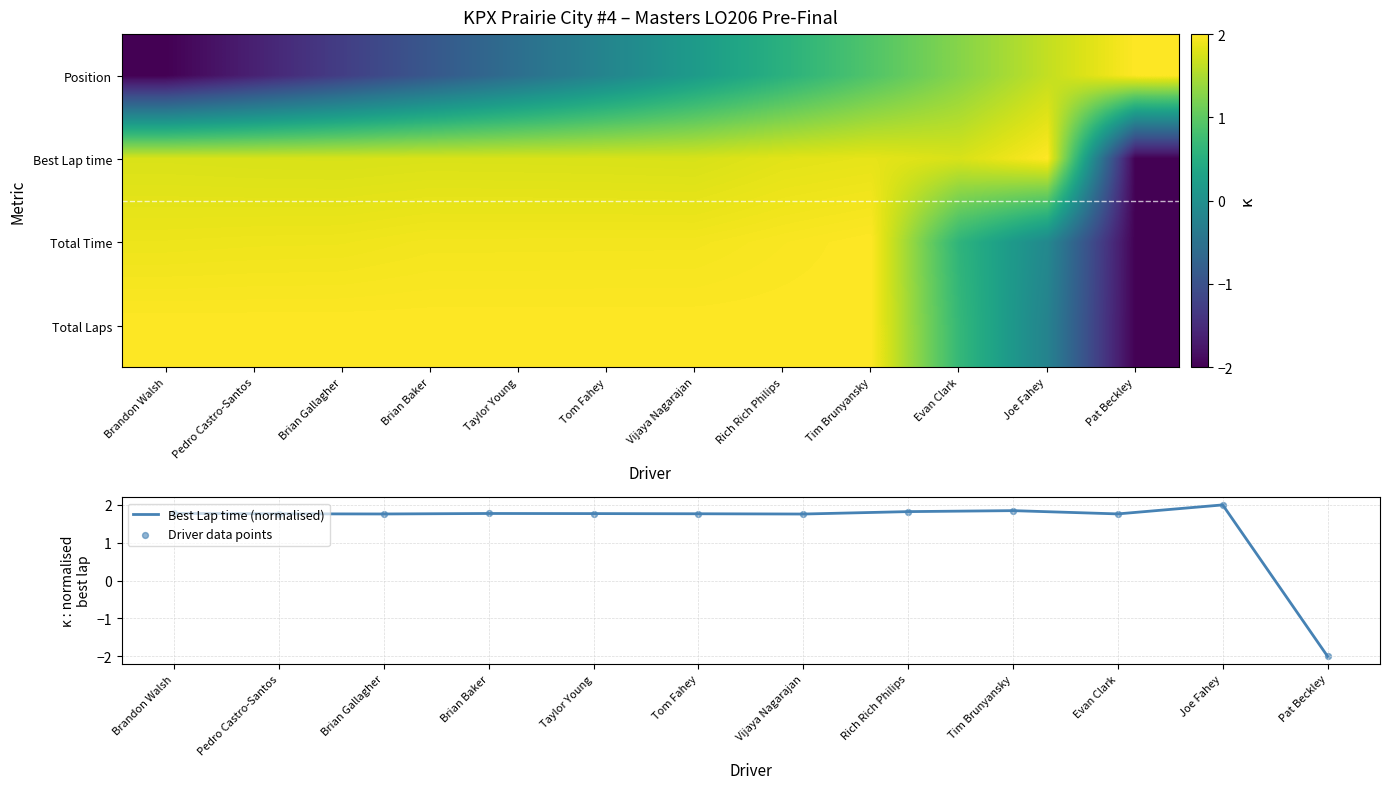

At which label does Best Lap time (normalised) reach its minimum?

Pat Beckley